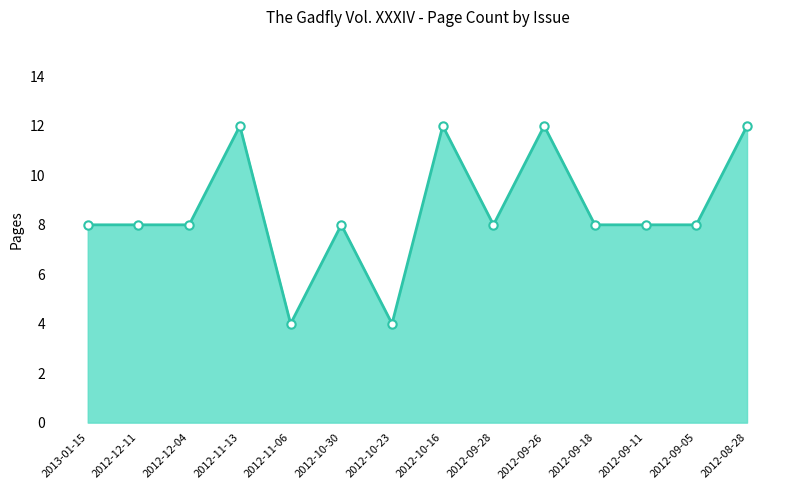

What is the label of the 9th point from the right?

2012-10-30